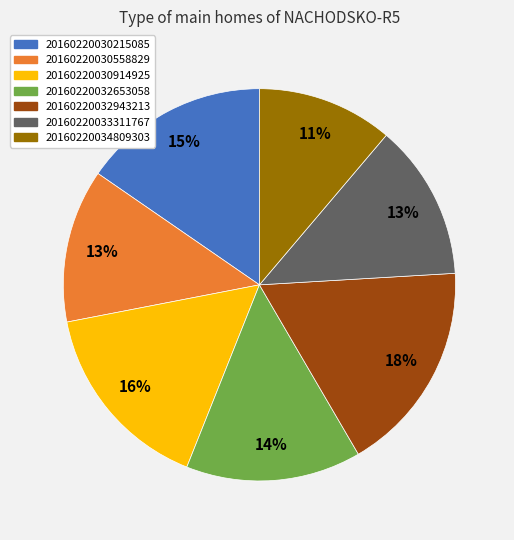

Is 20160220033311767 the majority of the pie?

No